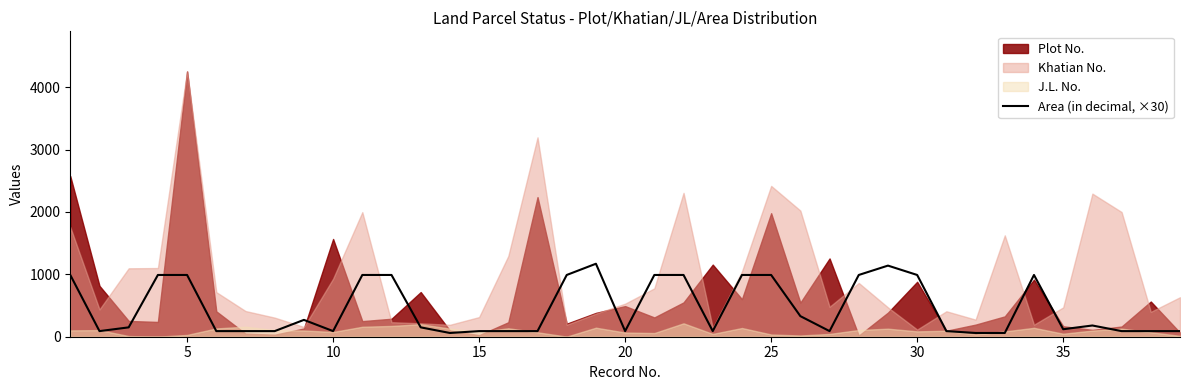

What is the value of the 33rd point from the left?

60